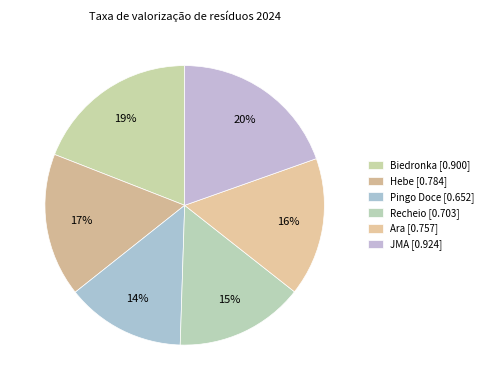

What portion of the pie excludes Biedronka?

80.9%